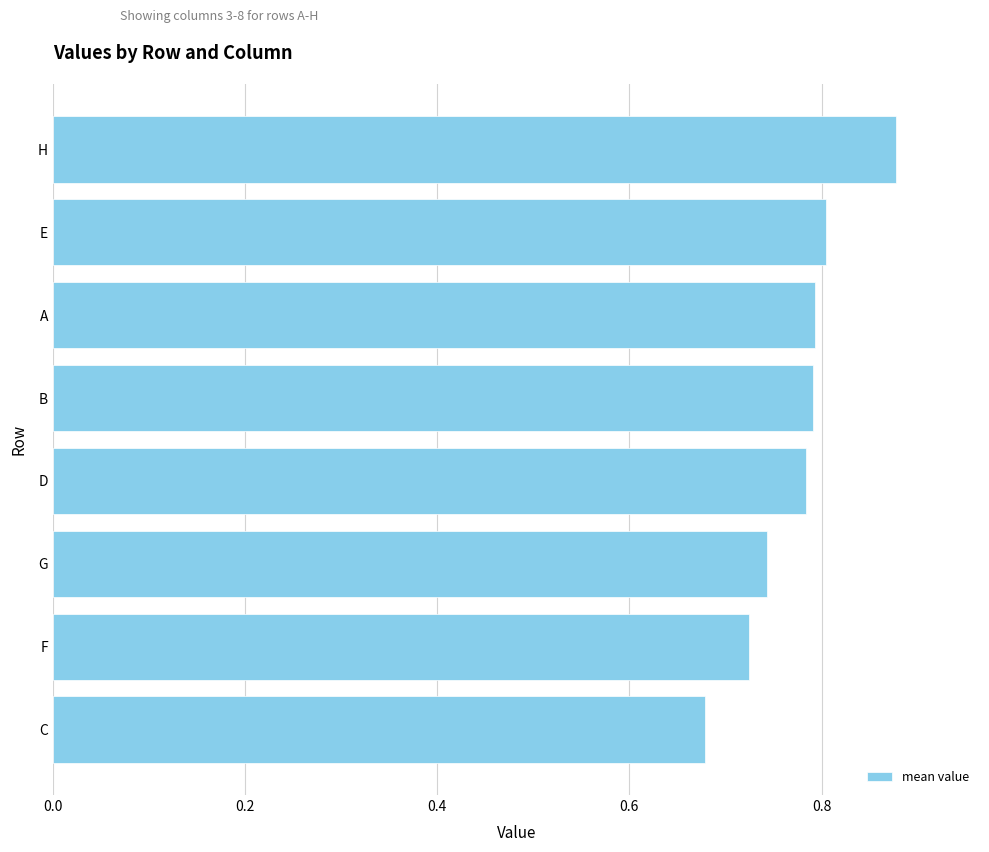

Which label corresponds to the smallest value in the chart?

C